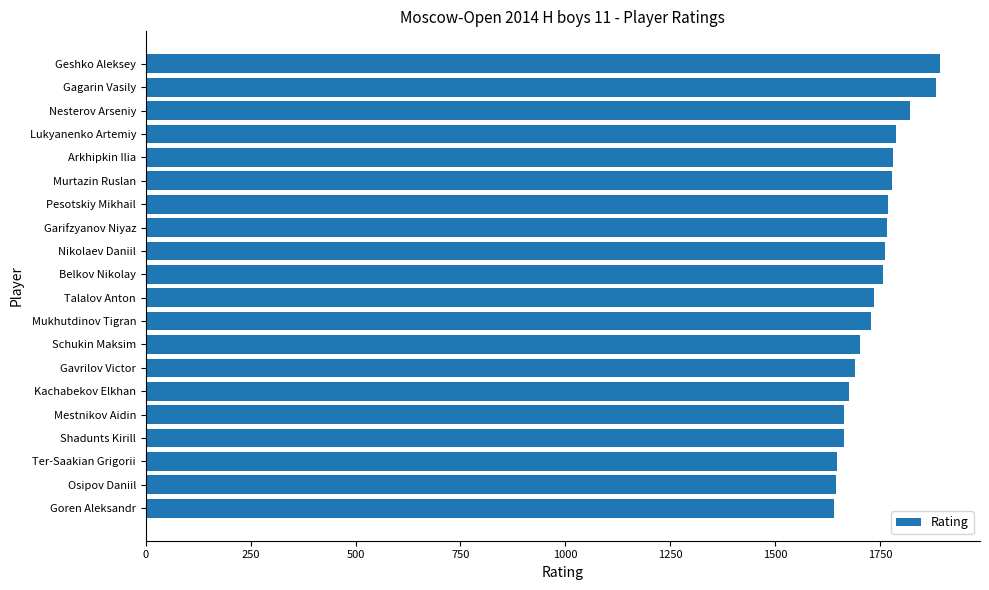

What is the maximum value shown in the chart?

1894